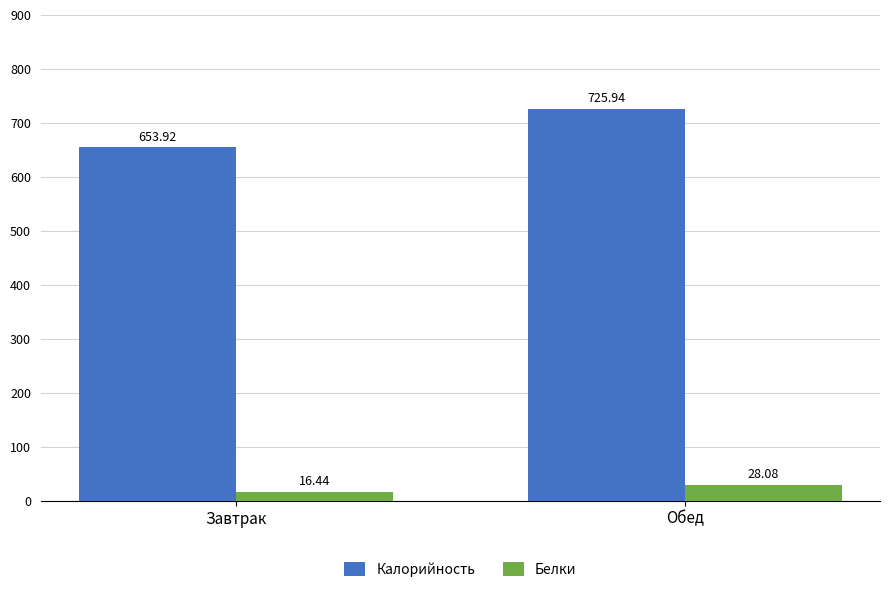

Which series has the largest range (max minus min)?

Калорийность